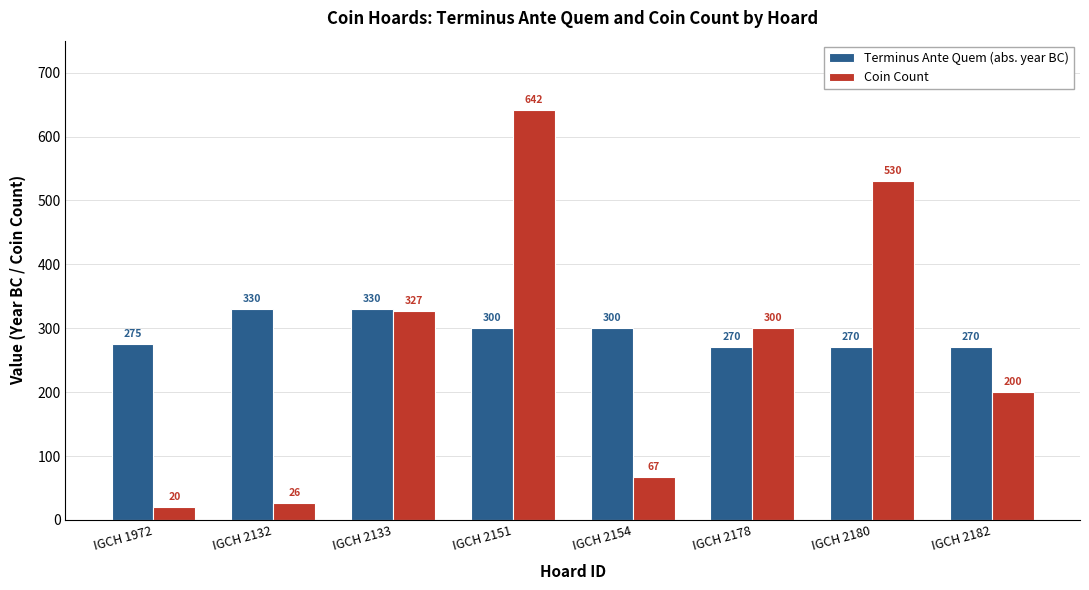

What is the average value of the Coin Count series?

264